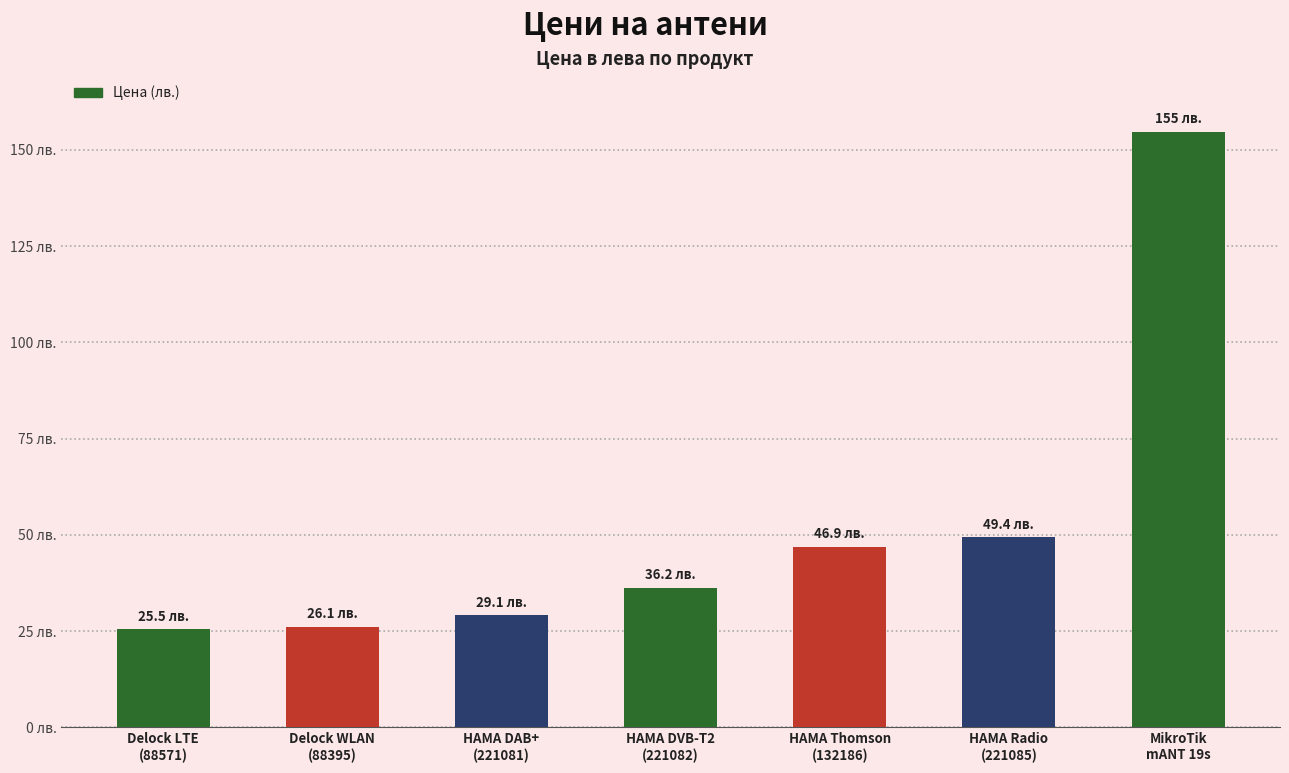

What is the difference between the maximum and minimum values?

129.3